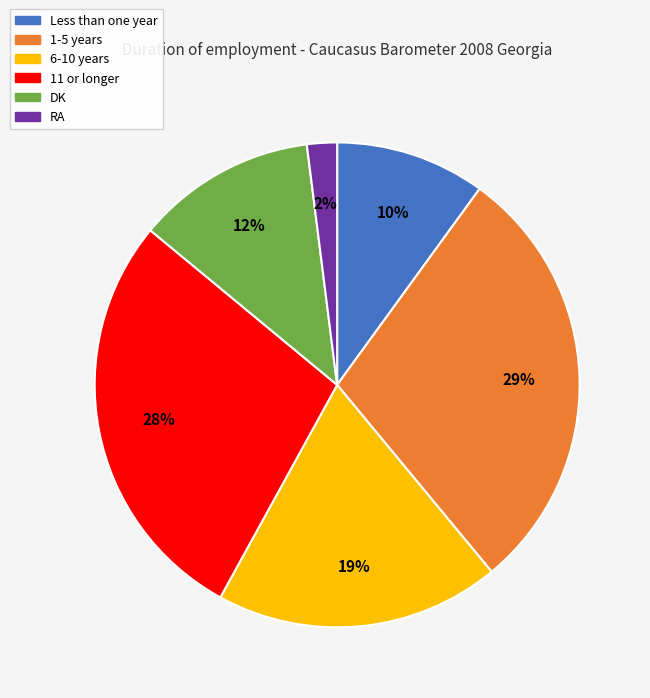

Which category has the smallest portion of the pie?

RA